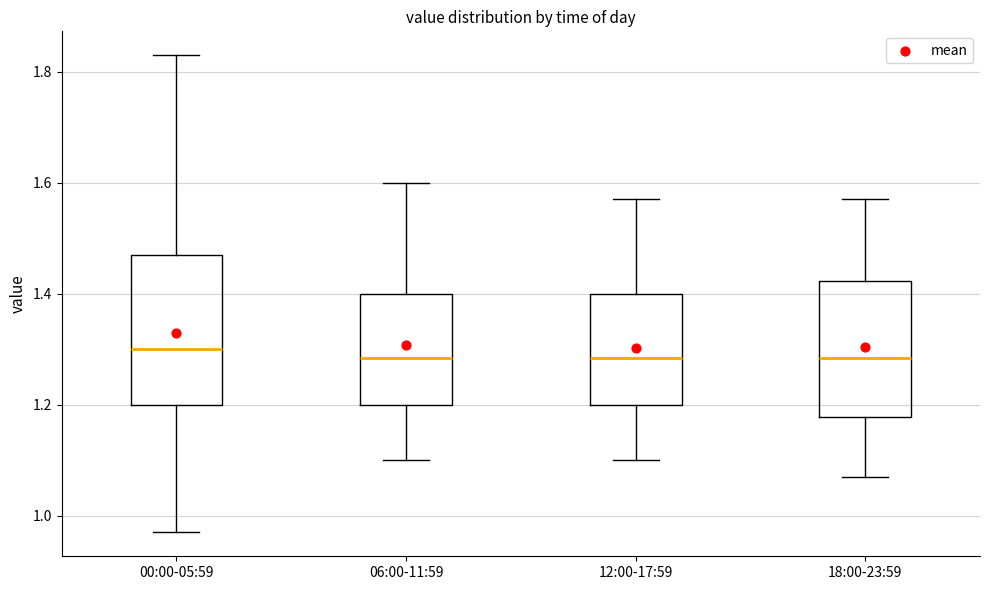

Comparing the boxes themselves (not the whiskers), which one is the tallest?

00:00-05:59